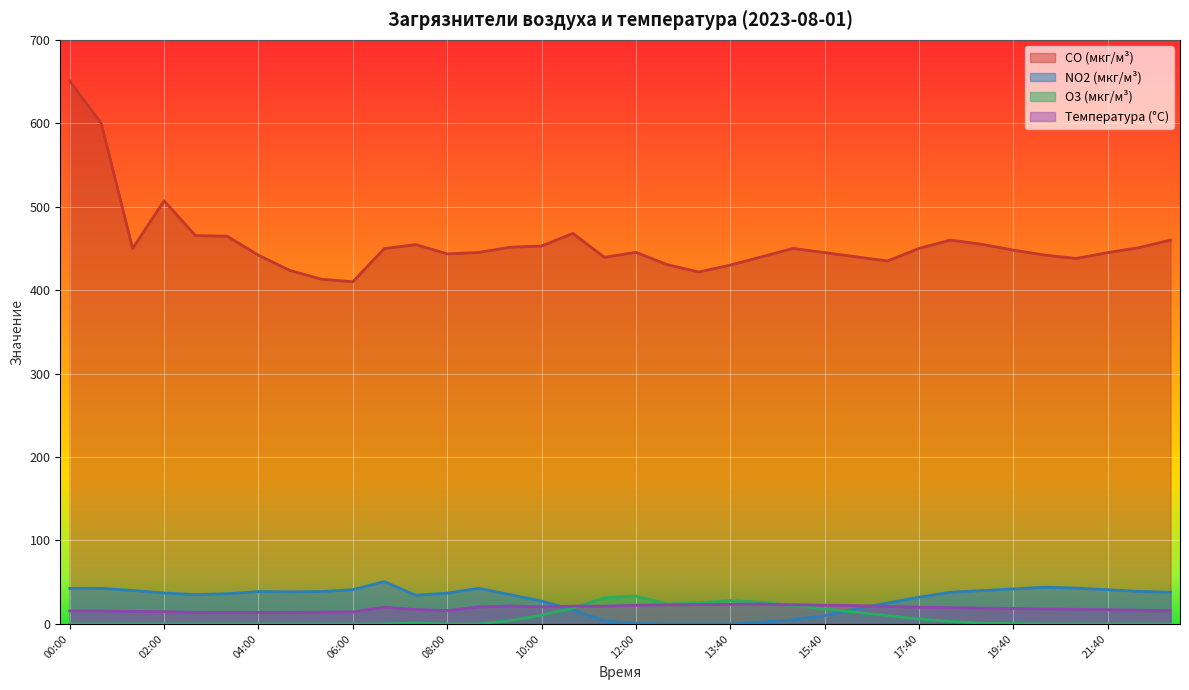

Which series has the widest spread of values?

CO (мкг/м³)